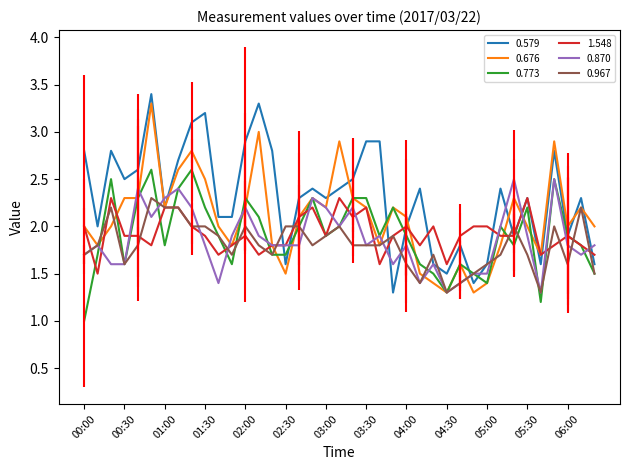

Reading left to right, list all the values displayed in this chart.

0.579: 2.8	2.0	2.8	2.5	2.6	3.4	2.2	2.7	3.1	3.2	2.1	2.1	2.9	3.3	2.8	1.6	2.3	2.4	2.3	2.4	2.5	2.9	2.9	1.3	2.0	2.4	1.6	1.5	1.8	1.4	1.6	2.4	1.9	2.3	1.6	2.8	1.9	2.3	1.6
0.676: 2.0	1.8	2.0	2.3	2.3	3.3	2.2	2.6	2.8	2.5	2.0	1.8	2.2	3.0	1.8	1.5	2.1	2.3	2.2	2.9	2.3	2.2	1.8	2.2	2.1	1.5	1.4	1.3	1.6	1.3	1.4	1.8	2.3	2.0	1.7	2.9	2.0	2.2	2.0
0.773: 1.0	1.7	2.5	1.6	2.3	2.6	1.8	2.4	2.6	2.2	1.9	1.6	2.3	2.1	1.7	1.7	2.0	2.3	1.9	2.0	2.3	2.3	1.9	2.2	1.9	1.6	1.5	1.3	1.6	1.5	1.4	2.0	1.8	2.2	1.2	2.5	1.9	1.8	1.5
1.548: 2.0	1.5	2.3	1.9	1.9	1.8	2.2	2.2	2.0	1.9	1.7	1.8	1.9	1.7	1.8	1.8	2.1	2.2	1.9	2.3	2.1	2.2	1.6	1.9	2.0	1.8	2.0	1.6	1.9	2.0	2.0	1.9	1.9	2.3	1.7	1.8	1.9	1.8	1.7
0.870: 1.7	1.8	1.6	1.6	2.4	2.1	2.3	2.4	2.2	1.8	1.4	1.9	2.2	1.9	1.8	1.8	1.8	2.3	2.2	2.0	2.2	1.8	1.9	1.6	1.8	1.4	1.6	1.3	1.4	1.5	1.5	2.0	2.5	1.9	1.3	2.5	1.8	1.7	1.8
0.967: 1.7	1.8	2.2	1.6	1.8	2.3	2.2	2.2	2.0	2.0	1.9	1.7	2.0	1.8	1.7	2.0	2.0	1.8	1.9	2.0	1.8	1.8	1.8	1.9	1.6	1.4	1.7	1.3	1.4	1.5	1.6	1.7	2.0	1.7	1.3	2.0	1.6	2.2	1.5